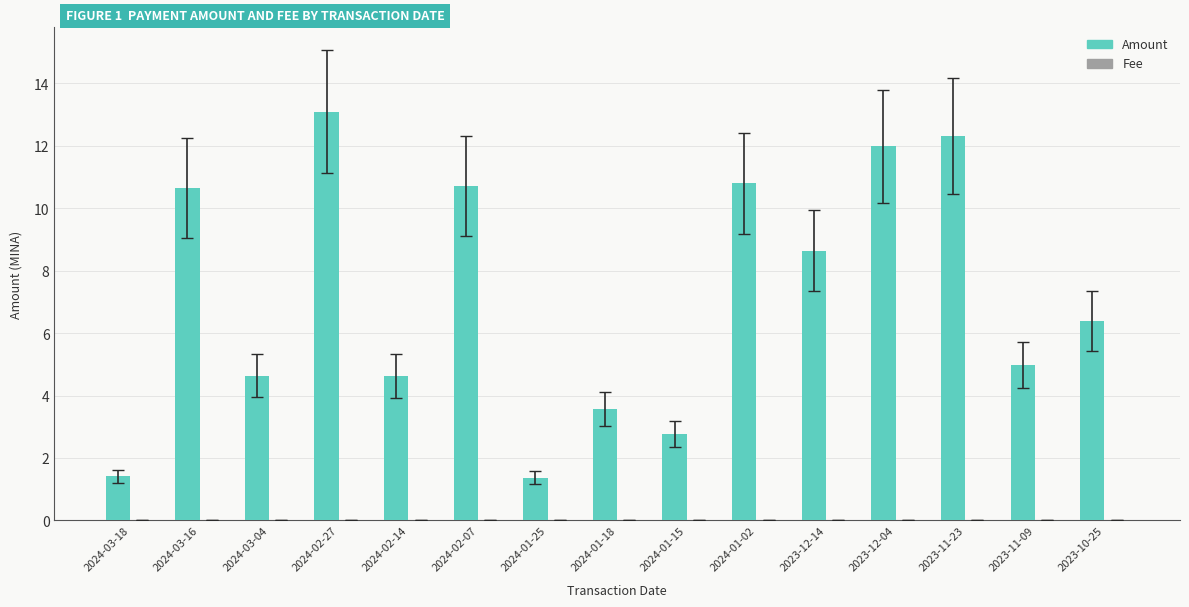

Does the chart contain stacked bars?

No